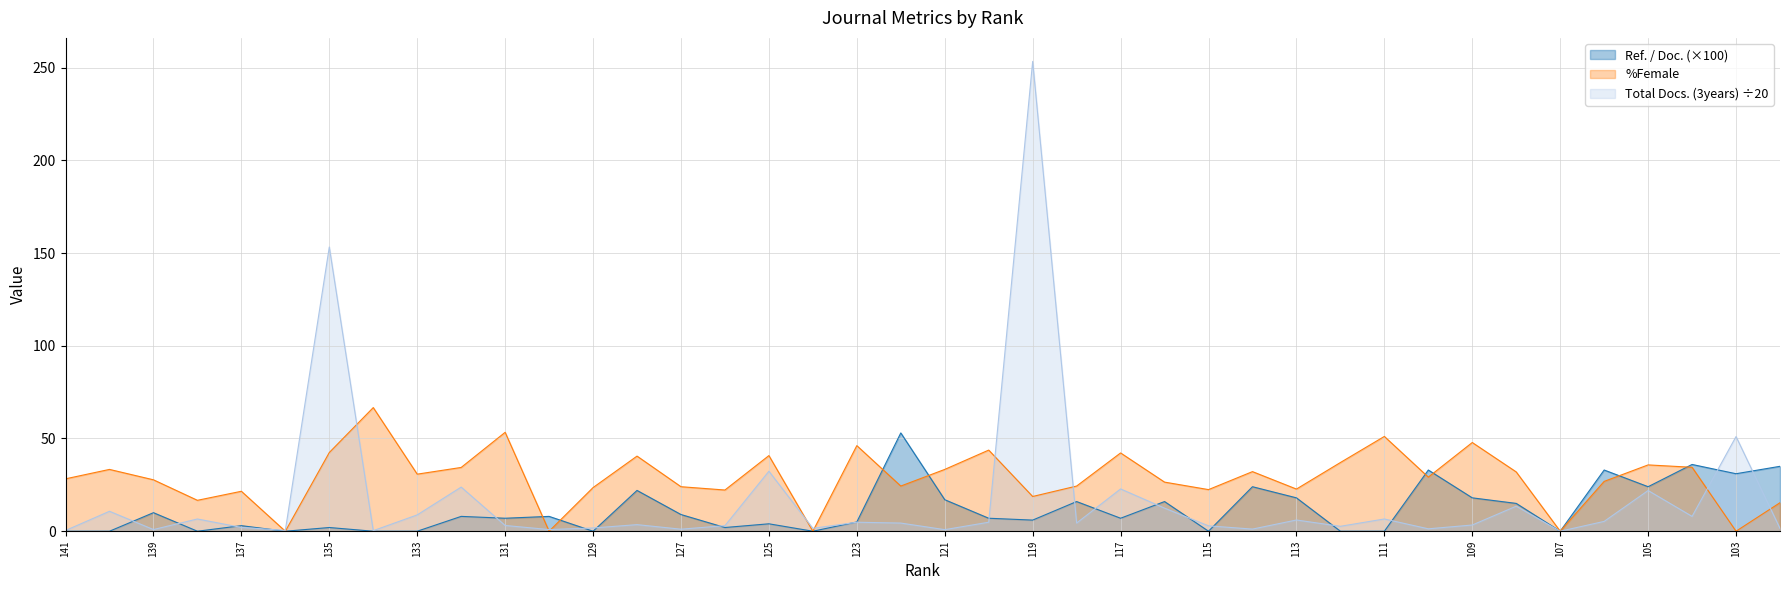

Between 120 and 113, which is larger?

113